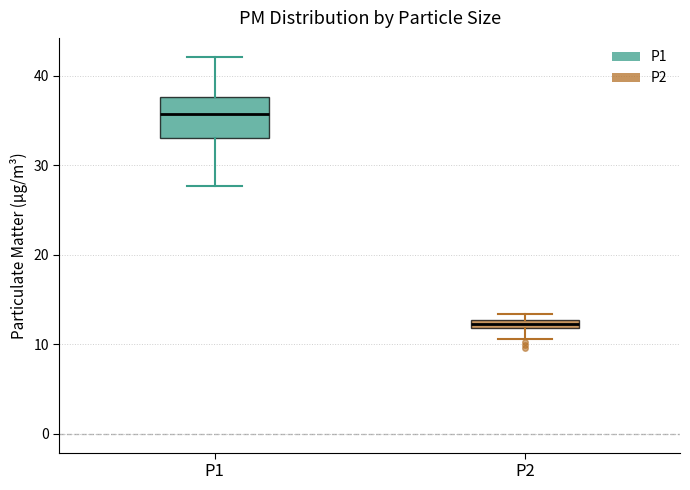

Which box has the lowest median line?

P2